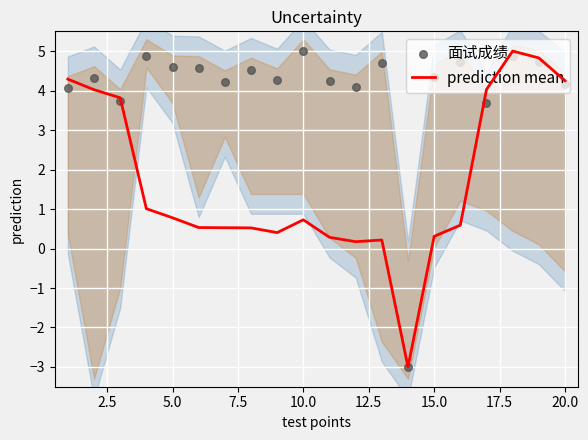

Which series reaches the minimum Y coordinate?

prediction mean